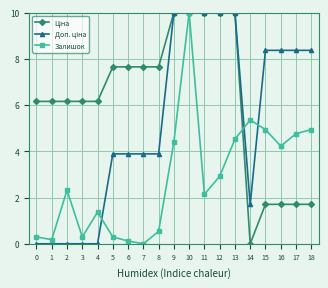

At how many categories does at least one series exceed 7?

13